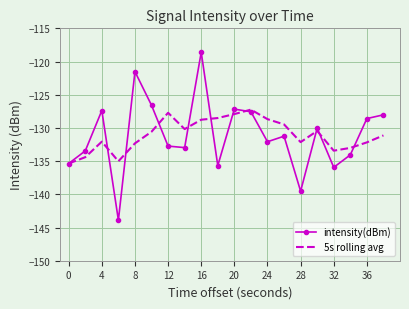

List the series in order of their peak value, lowest first.

5s rolling avg, intensity(dBm)